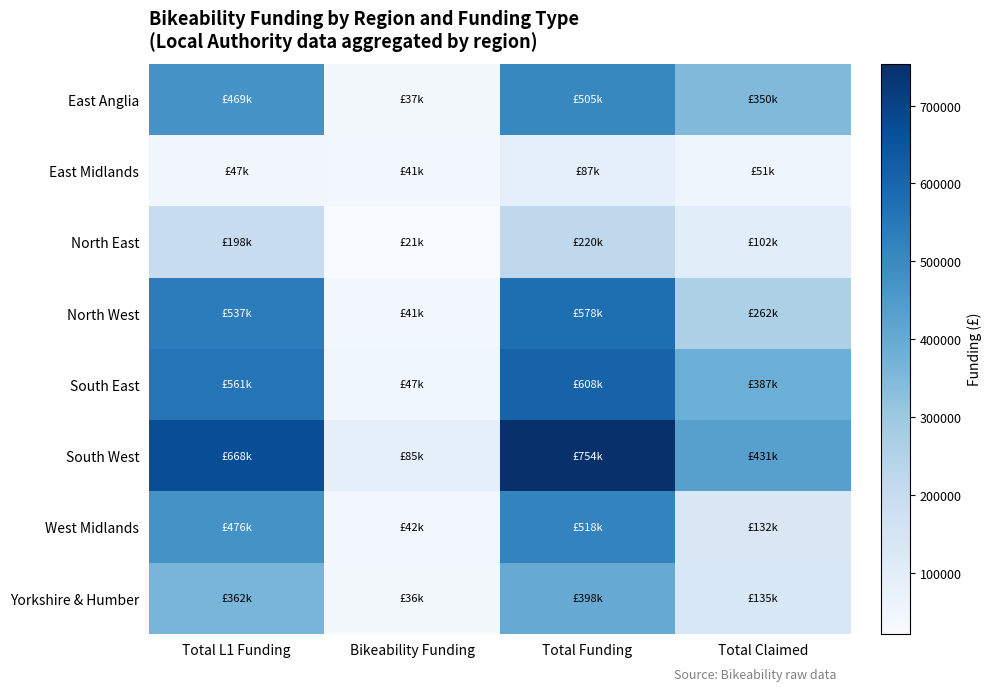

At which category is the sum across all series the highest?

Total Funding